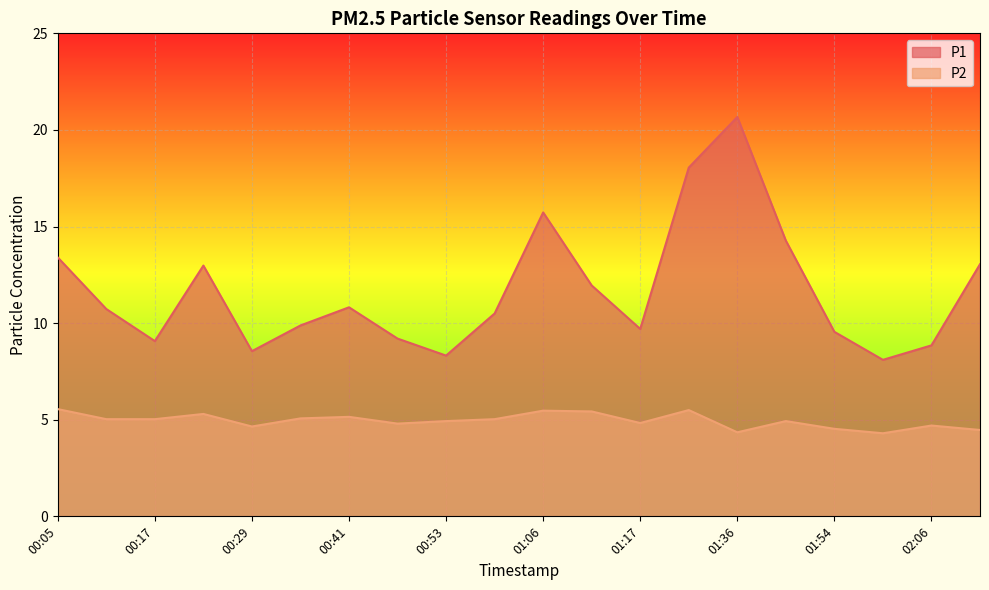

Is it true that P2 equals 5.5 at 01:06?

True